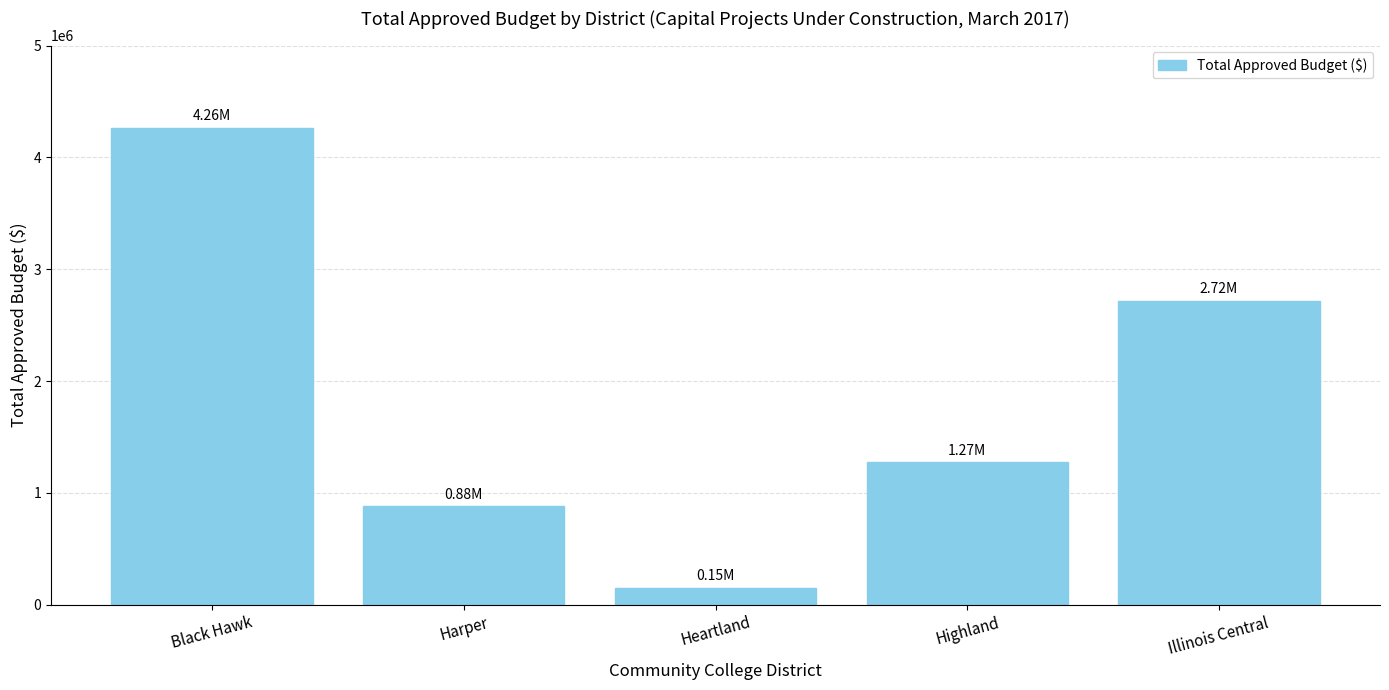

What is the label of the 3rd bar from the left?

Heartland